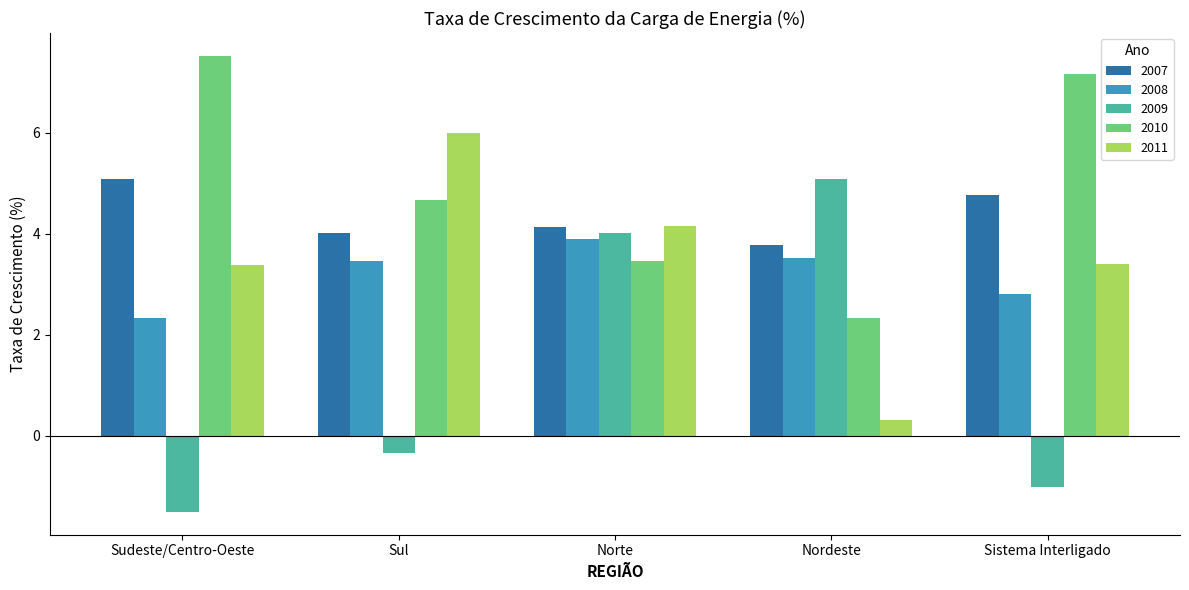

How many series are shown in this chart?

5